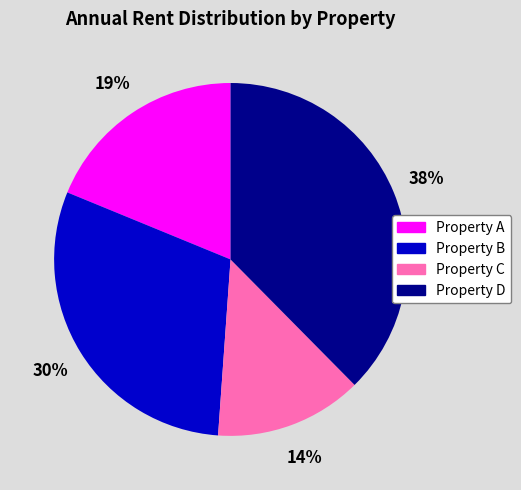

What is the ratio of the value at Property A to the value at Property D?

0.5